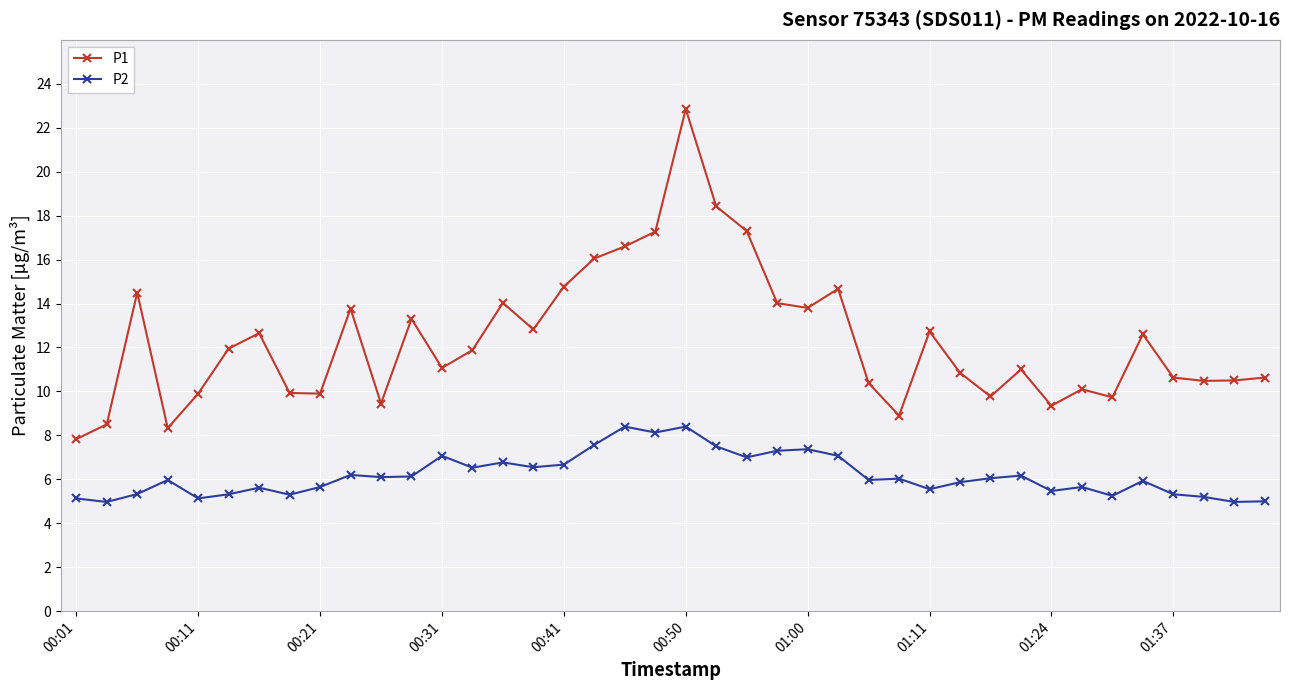

Which series has the widest spread of values?

P1